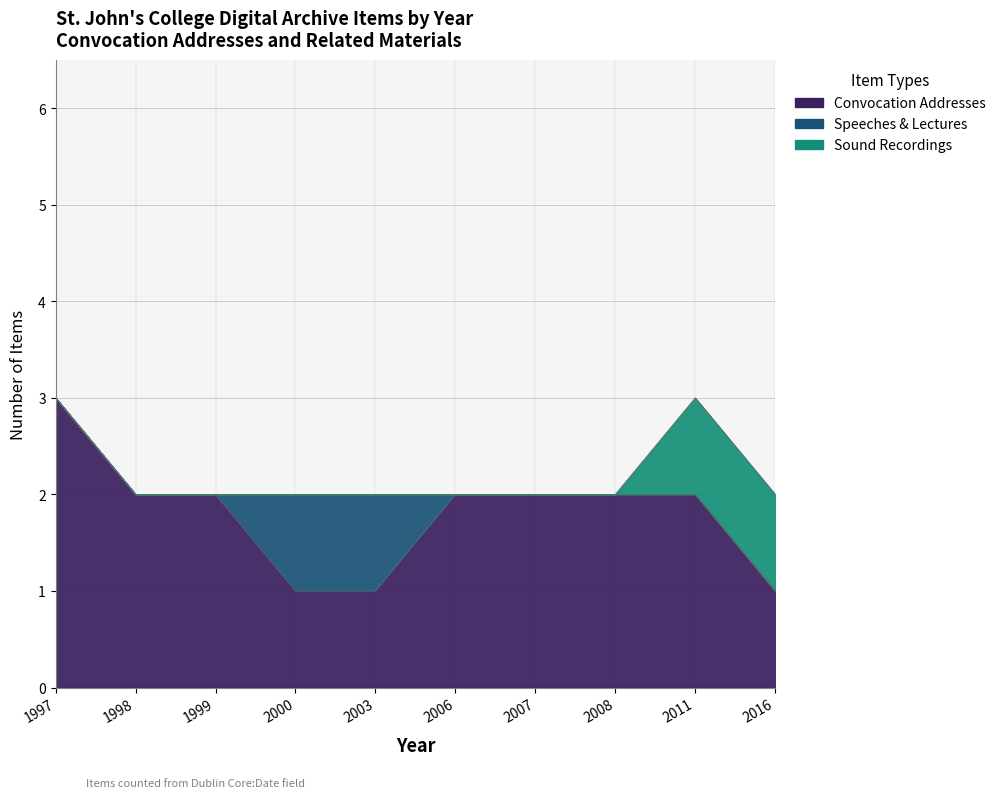

What are all the series names shown in the legend?

Convocation Addresses, Speeches & Lectures, Sound Recordings